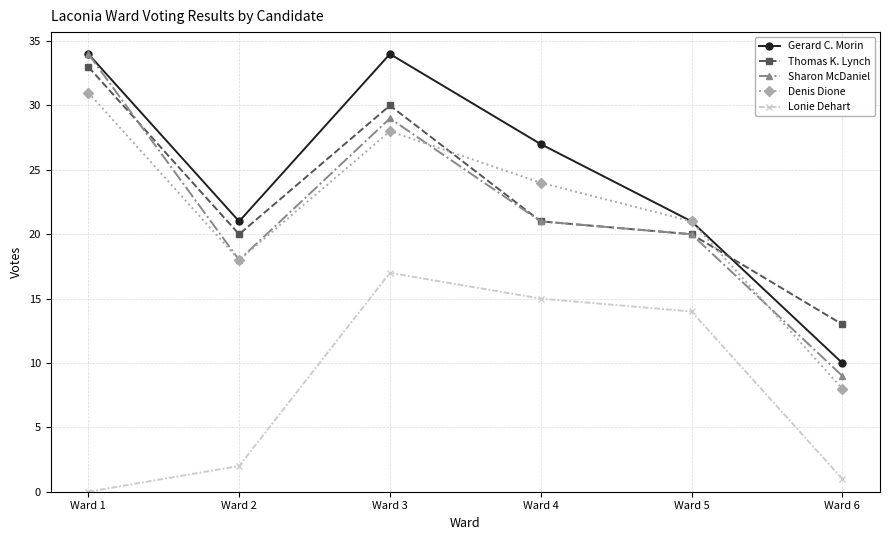

What is the difference between the Lonie Dehart values at Ward 6 and Ward 1?

1